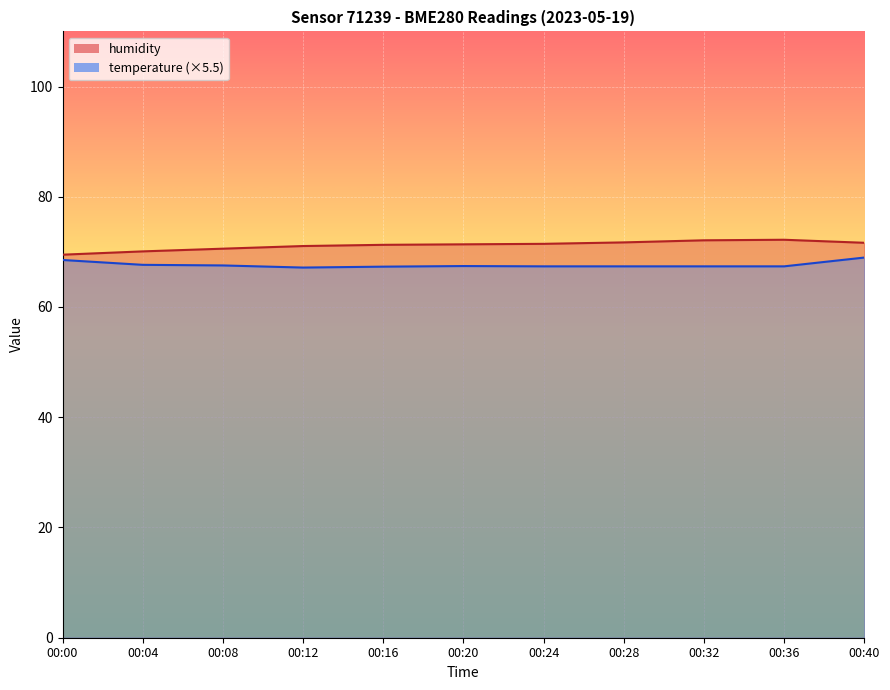

Reading left to right, list all the values displayed in this chart.

humidity: 00:00=69.5	00:04=70.1	00:08=70.6	00:12=71.1	00:16=71.3	00:20=71.4	00:24=71.5	00:28=71.7	00:32=72.1	00:36=72.2	00:40=71.7
temperature: 00:00=68.5	00:04=67.7	00:08=67.5	00:12=67.2	00:16=67.3	00:20=67.4	00:24=67.4	00:28=67.4	00:32=67.4	00:36=67.4	00:40=69.0